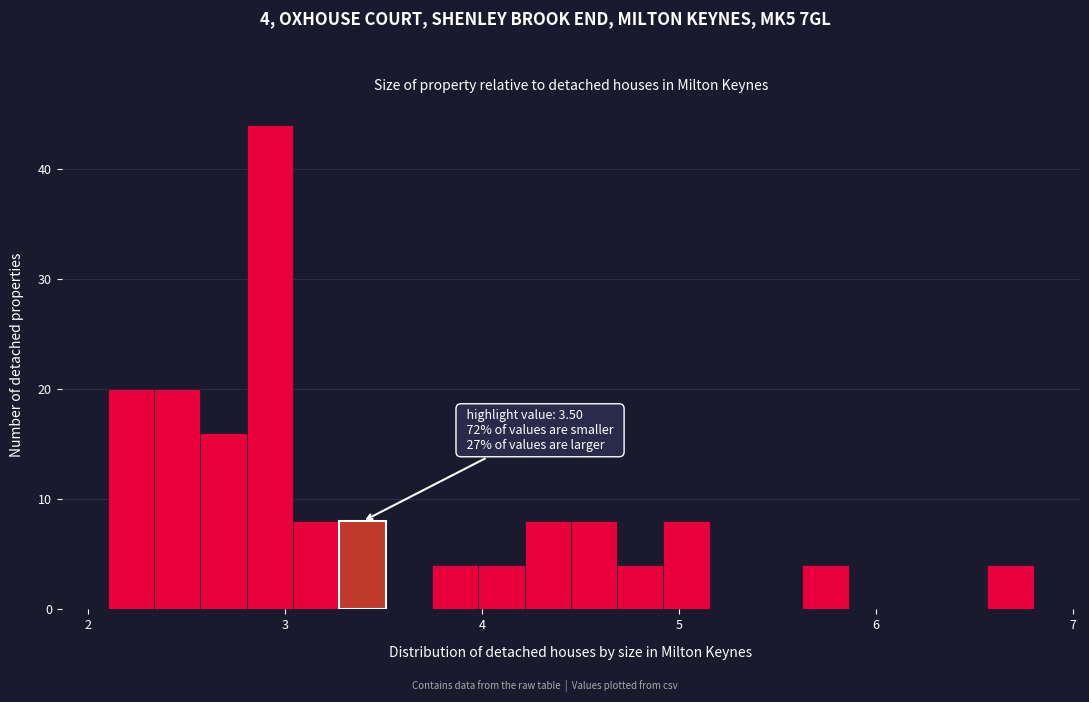

Around what value on the x-axis is the tallest bar? Give the approximate position of its centre, as read against the axis.

2.9